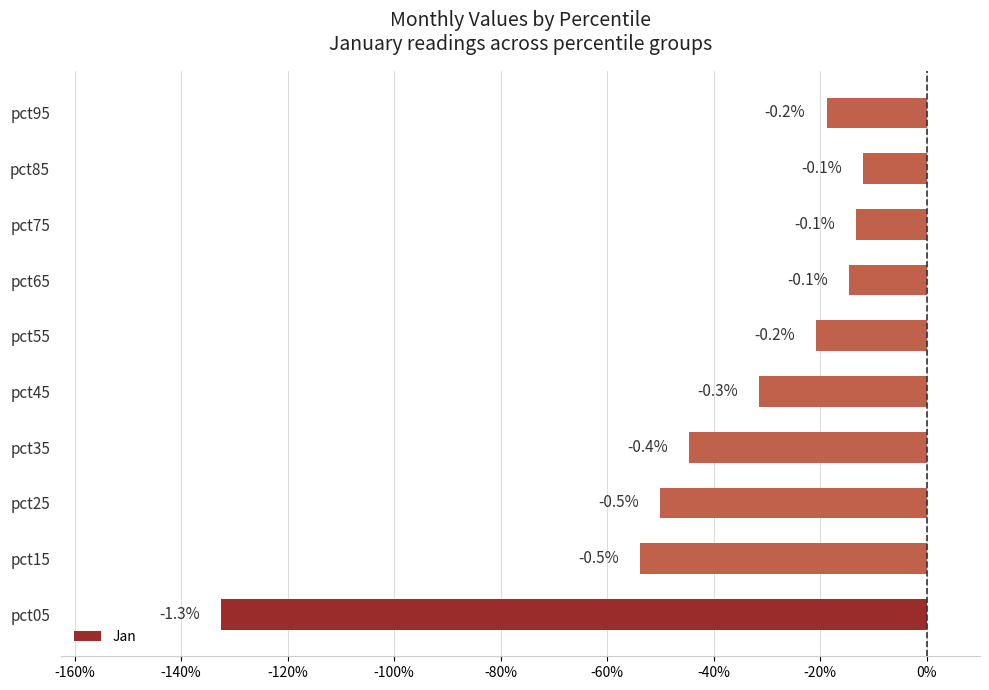

Are the bars horizontal?

Yes